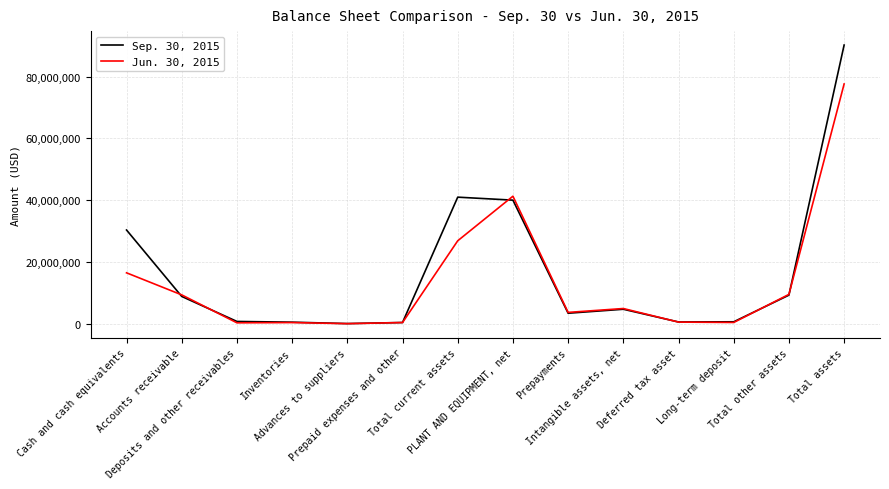

Where is Sep. 30, 2015 nearest to the value 45117840?

Total current assets